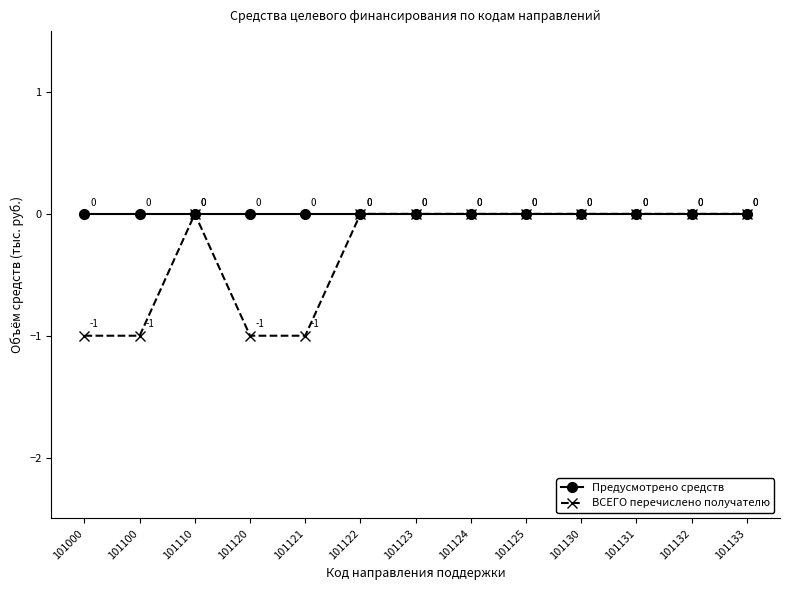

What is the total value across all series at 101100?

-1